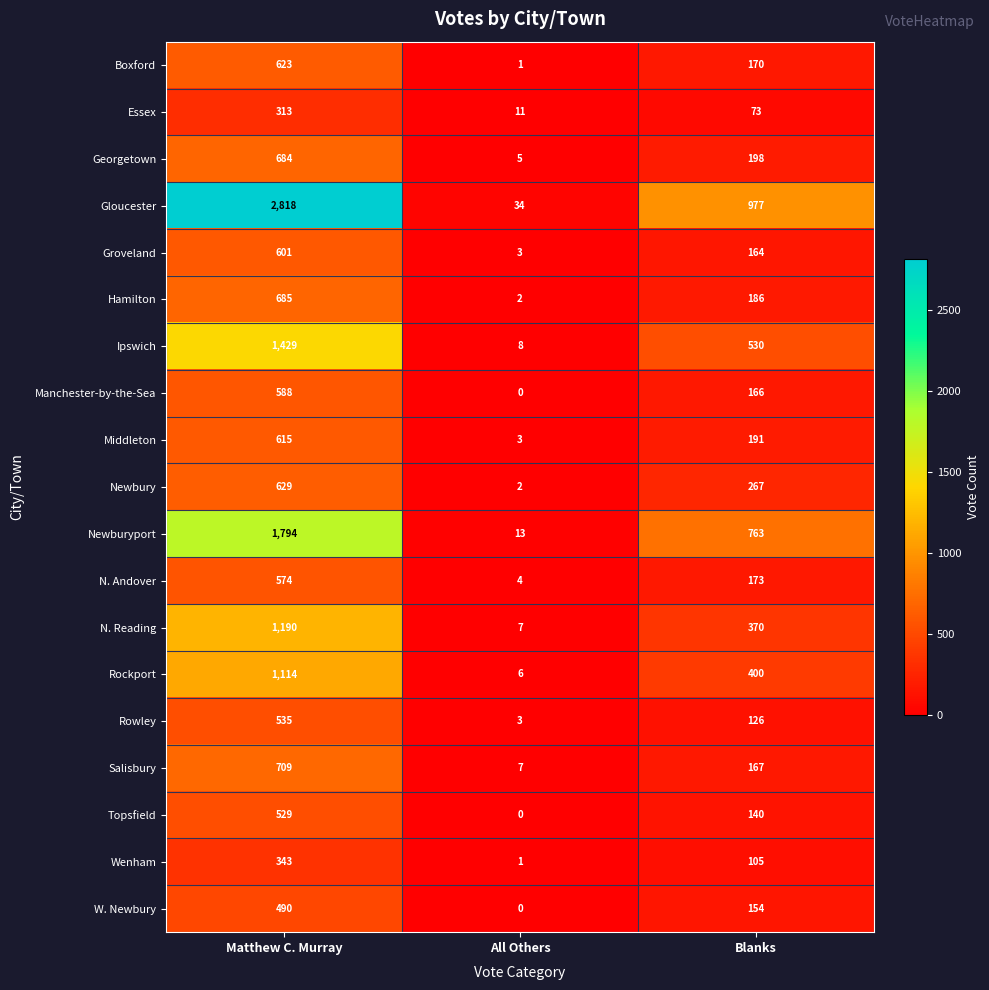

At which category does the chart reach its peak across all series?

Matthew C. Murray